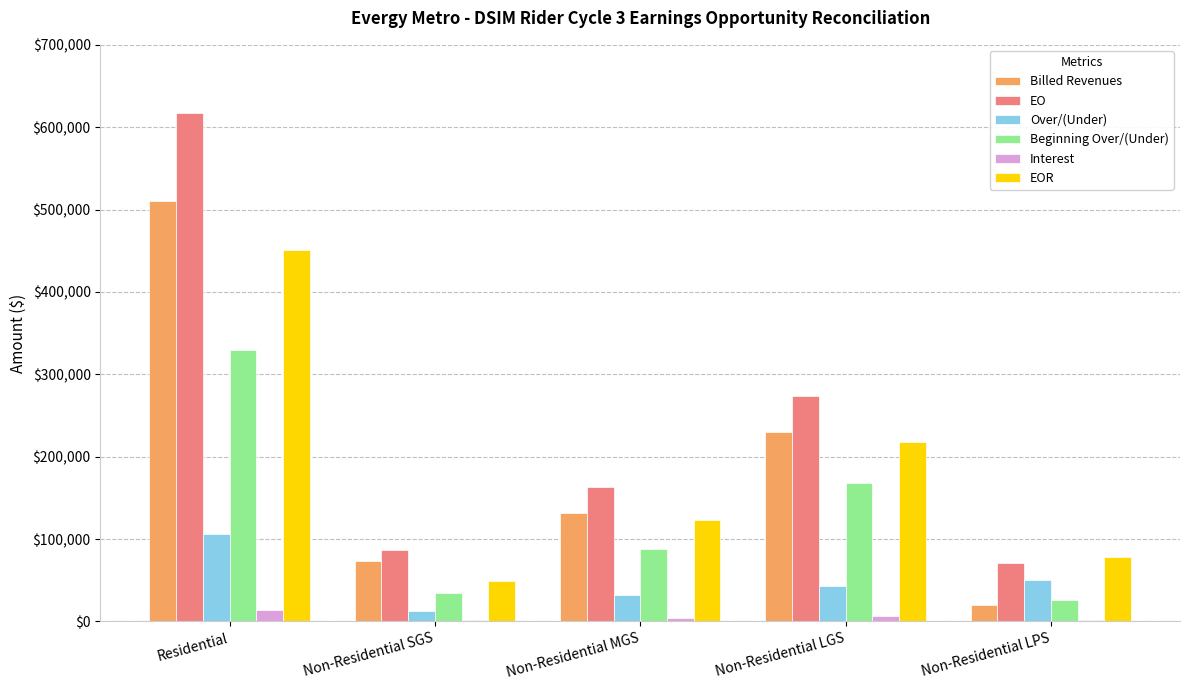

At which label does EOR first exceed 123538?

Residential